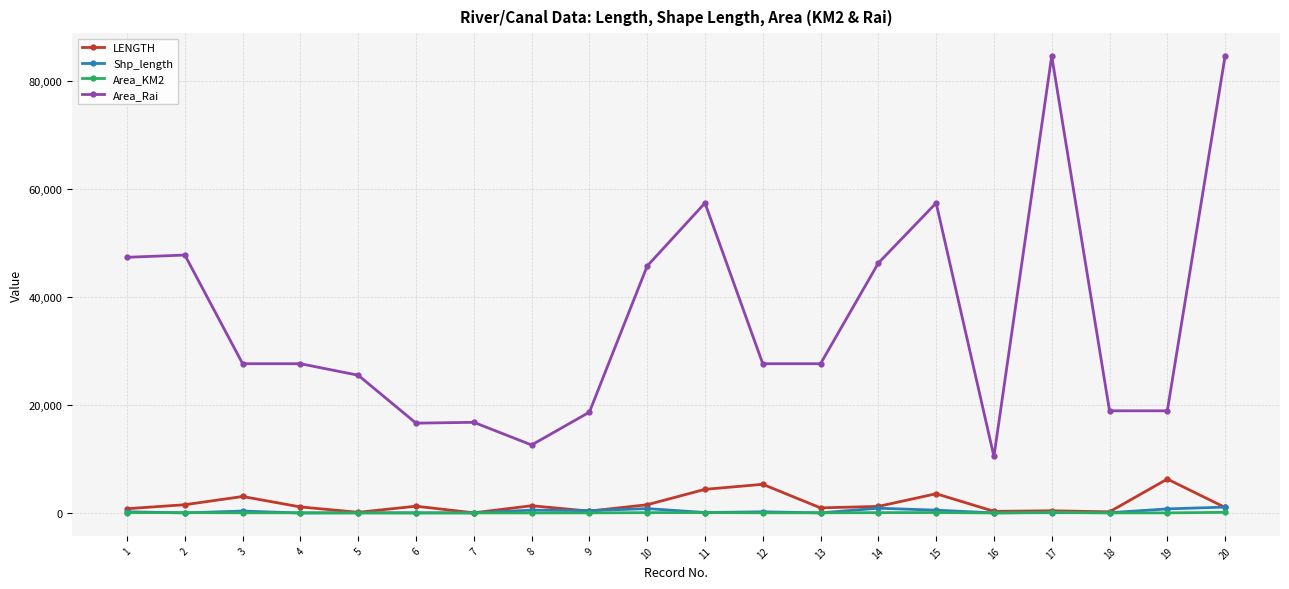

True or false: Area_Rai and Shp_length cross at least once.

False